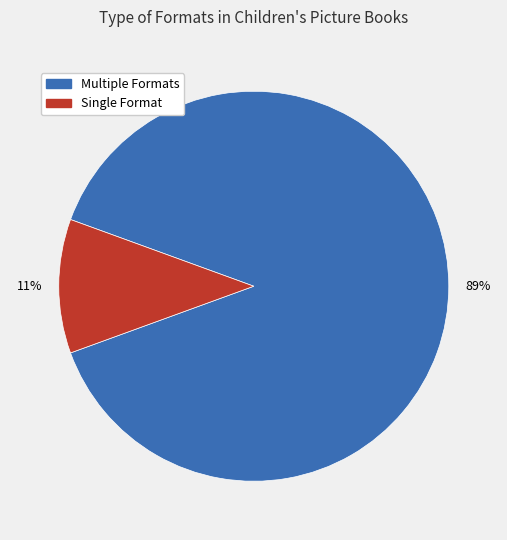

To the nearest percent, what is the average slice percentage?

50%